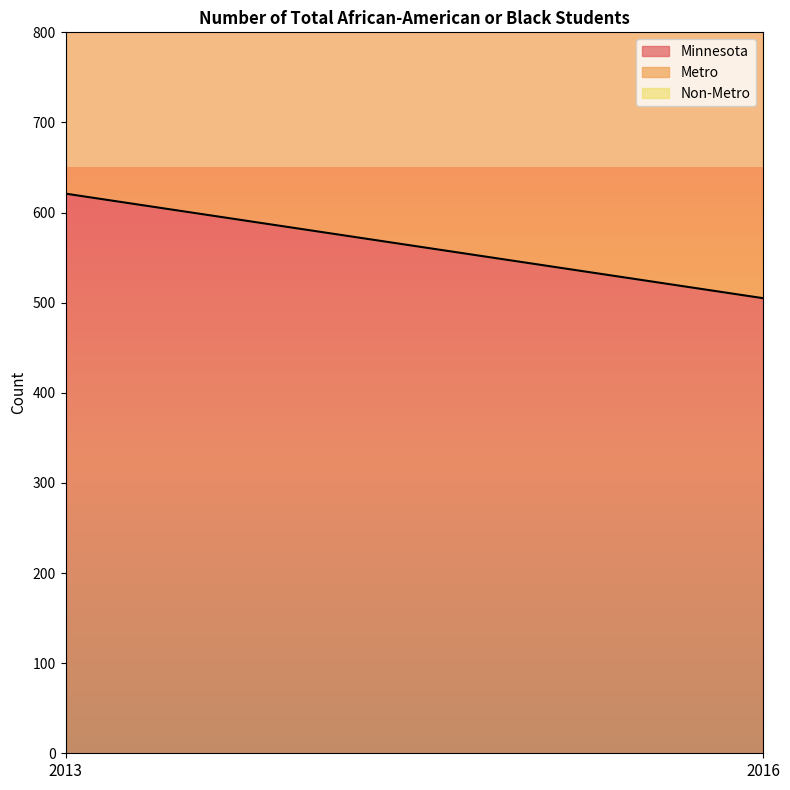

What is the average value of the Minnesota series?

563